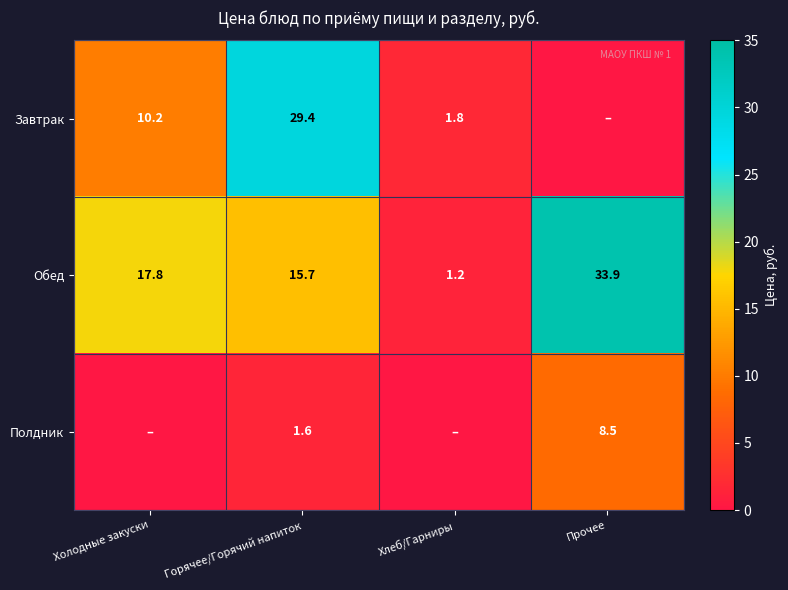

How many distinct data groups are displayed?

3